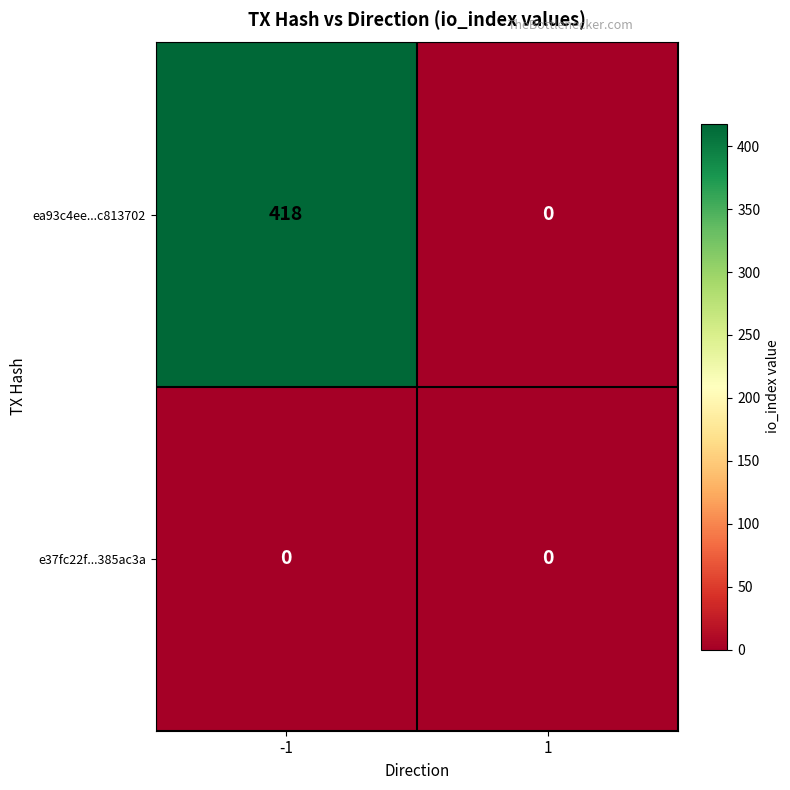

List the series in order of their overall mean, lowest first.

e37fc22f...385ac3a, ea93c4ee...c813702